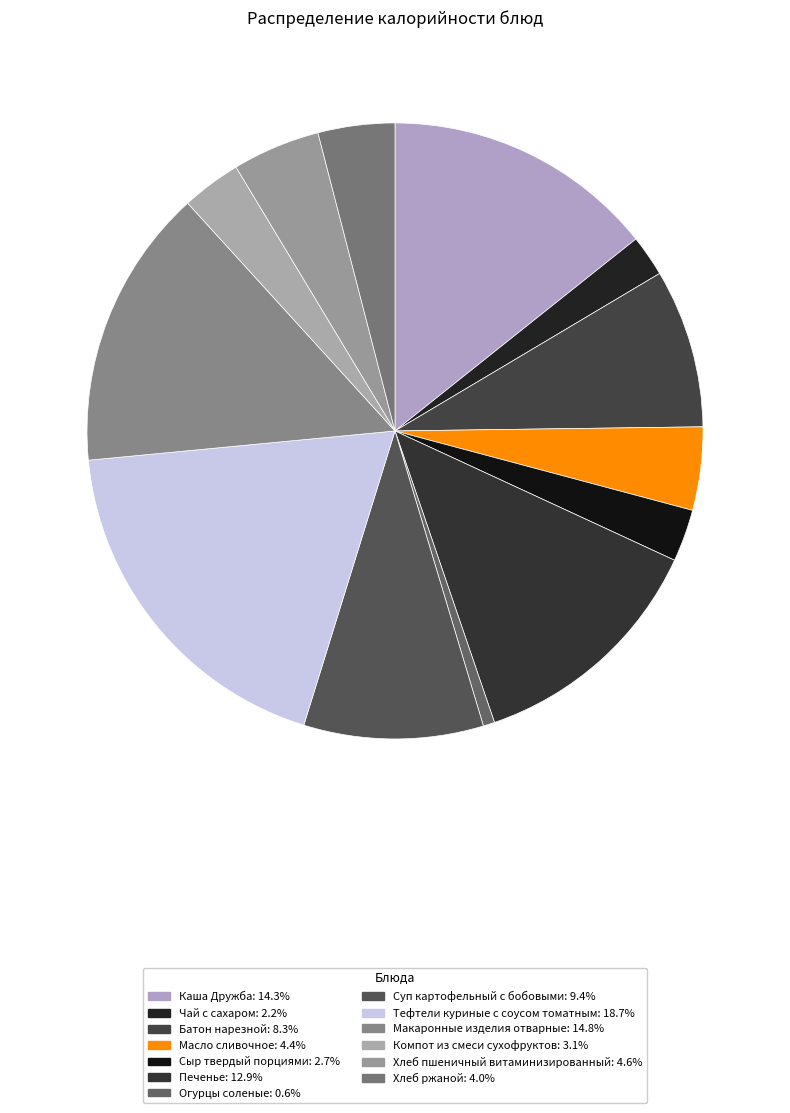

Does Чай с сахаром represent more than half of the total?

No